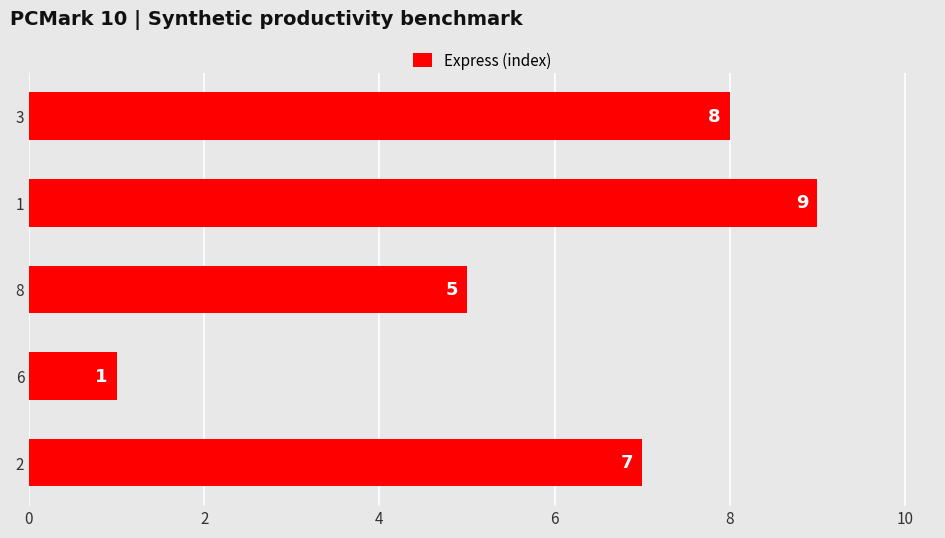

Read the value at 8.

5